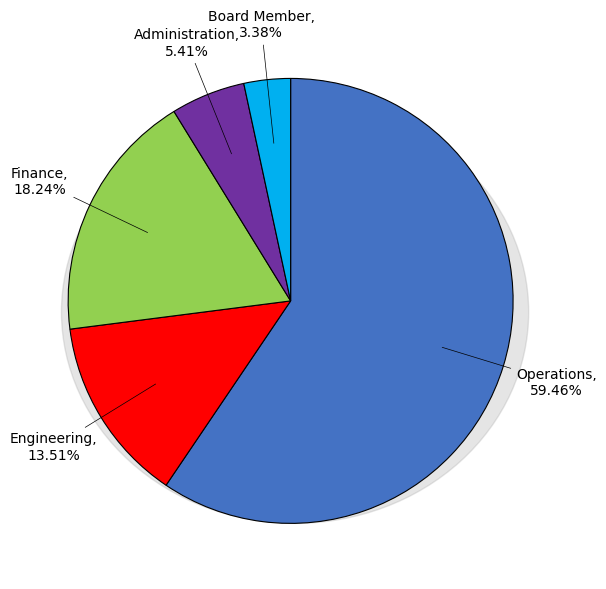

Rank the categories by value from lowest to highest.

Board Member, Administration, Engineering, Finance, Operations